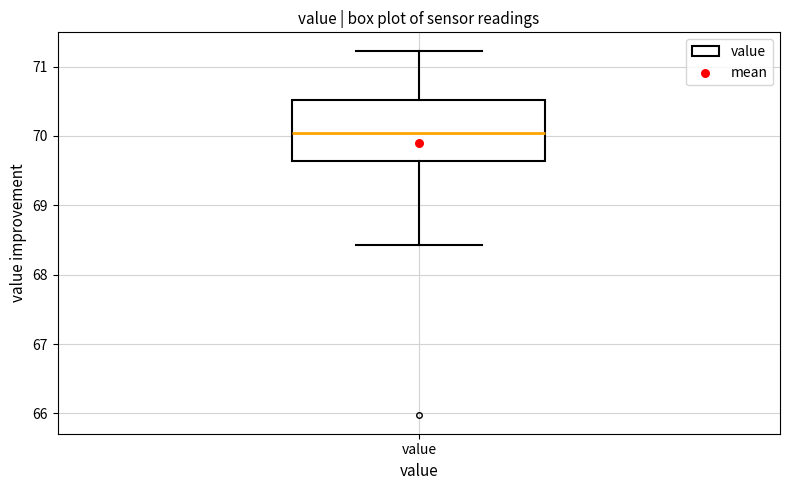

Transcribe this box plot: give where the median line is, the range the box spans, and where the two whiskers end, as read against the y-axis. The values are not printed on the chart, so give them approximately, as read against the axis.

median 70.0, box 69.6 to 70.5, whiskers 68.4 to 71.2